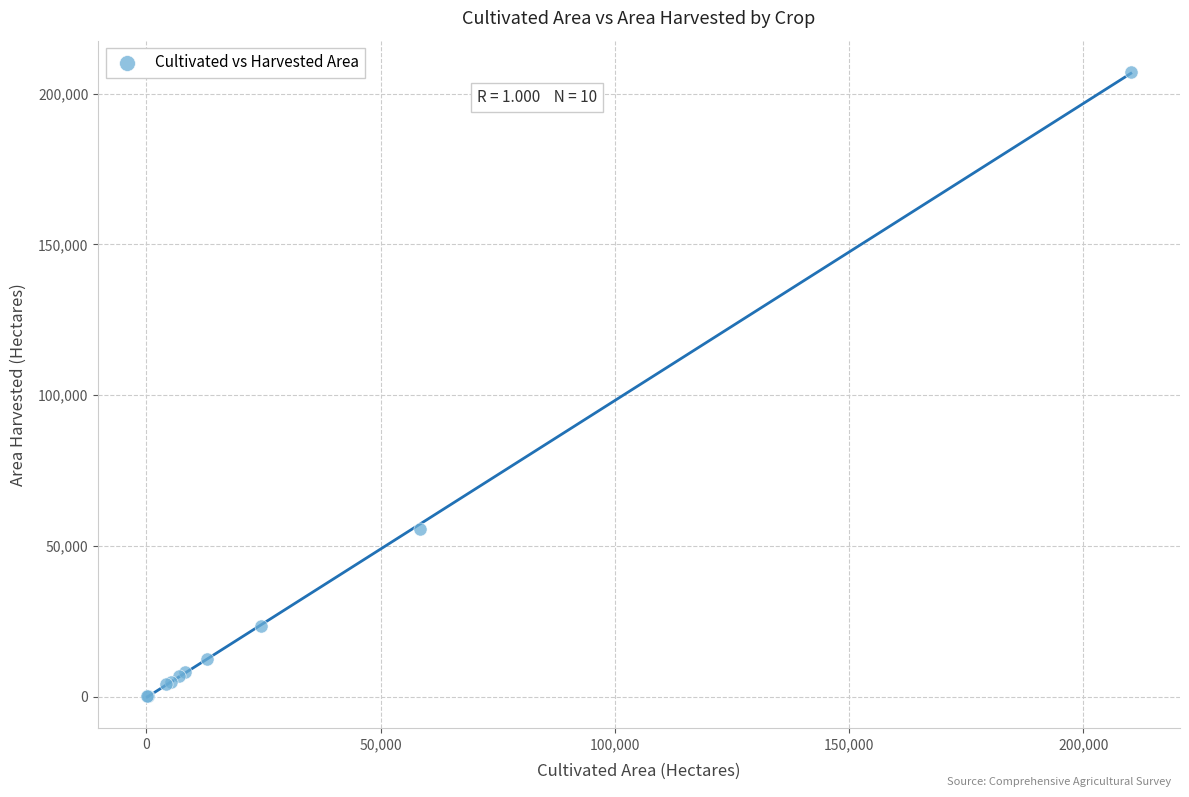

What Y value in the scatter plot is closest to 103731?

55472.8